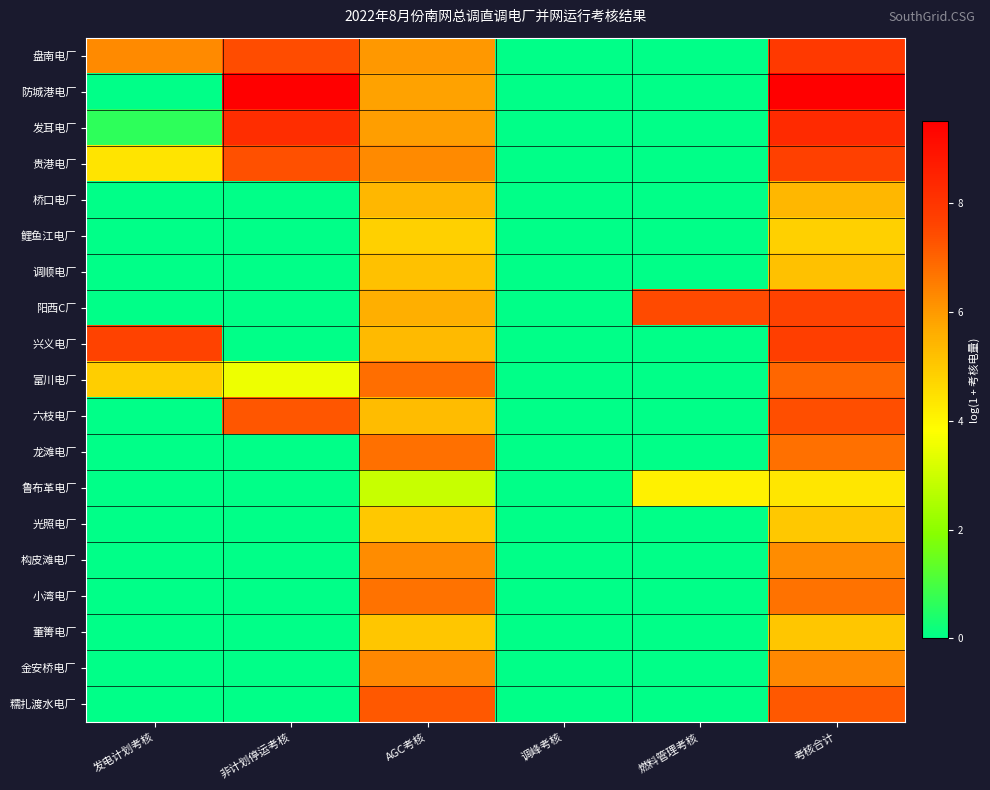

Reading left to right, transcribe all the data shown in this chart.

盘南电厂: 发电计划考核=6.3	非计划停运考核=7.4	AGC考核=6.0	调峰考核=0.0	燃料管理考核=0.0	考核合计=7.9
防城港电厂: 发电计划考核=0.0	非计划停运考核=9.5	AGC考核=5.9	调峰考核=0.0	燃料管理考核=0.0	考核合计=9.5
发耳电厂: 发电计划考核=0.6	非计划停运考核=8.2	AGC考核=5.9	调峰考核=0.0	燃料管理考核=0.0	考核合计=8.3
贵港电厂: 发电计划考核=4.4	非计划停运考核=7.4	AGC考核=6.3	调峰考核=0.0	燃料管理考核=0.0	考核合计=7.7
桥口电厂: 发电计划考核=0.0	非计划停运考核=0.0	AGC考核=5.4	调峰考核=0.0	燃料管理考核=0.0	考核合计=5.4
鲤鱼江电厂: 发电计划考核=0.0	非计划停运考核=0.0	AGC考核=4.8	调峰考核=0.0	燃料管理考核=0.0	考核合计=4.8
调顺电厂: 发电计划考核=0.0	非计划停运考核=0.0	AGC考核=5.2	调峰考核=0.0	燃料管理考核=0.0	考核合计=5.2
阳西C厂: 发电计划考核=0.0	非计划停运考核=0.0	AGC考核=5.6	调峰考核=0.0	燃料管理考核=7.5	考核合计=7.6
兴义电厂: 发电计划考核=7.6	非计划停运考核=0.0	AGC考核=5.3	调峰考核=0.0	燃料管理考核=0.0	考核合计=7.7
富川电厂: 发电计划考核=4.9	非计划停运考核=3.5	AGC考核=6.8	调峰考核=0.0	燃料管理考核=0.0	考核合计=7.0
六枝电厂: 发电计划考核=0.0	非计划停运考核=7.3	AGC考核=5.3	调峰考核=0.0	燃料管理考核=0.0	考核合计=7.4
龙滩电厂: 发电计划考核=0.0	非计划停运考核=0.0	AGC考核=6.8	调峰考核=0.0	燃料管理考核=0.0	考核合计=6.8
鲁布革电厂: 发电计划考核=0.0	非计划停运考核=0.0	AGC考核=2.9	调峰考核=0.0	燃料管理考核=4.1	考核合计=4.4
光照电厂: 发电计划考核=0.0	非计划停运考核=0.0	AGC考核=5.0	调峰考核=0.0	燃料管理考核=0.0	考核合计=5.0
构皮滩电厂: 发电计划考核=0.0	非计划停运考核=0.0	AGC考核=6.3	调峰考核=0.0	燃料管理考核=0.0	考核合计=6.3
小湾电厂: 发电计划考核=0.0	非计划停运考核=0.0	AGC考核=6.7	调峰考核=0.0	燃料管理考核=0.0	考核合计=6.7
董箐电厂: 发电计划考核=0.0	非计划停运考核=0.0	AGC考核=5.1	调峰考核=0.0	燃料管理考核=0.0	考核合计=5.1
金安桥电厂: 发电计划考核=0.0	非计划停运考核=0.0	AGC考核=6.3	调峰考核=0.0	燃料管理考核=0.0	考核合计=6.3
糯扎渡水电厂: 发电计划考核=0.0	非计划停运考核=0.0	AGC考核=7.2	调峰考核=0.0	燃料管理考核=0.0	考核合计=7.2